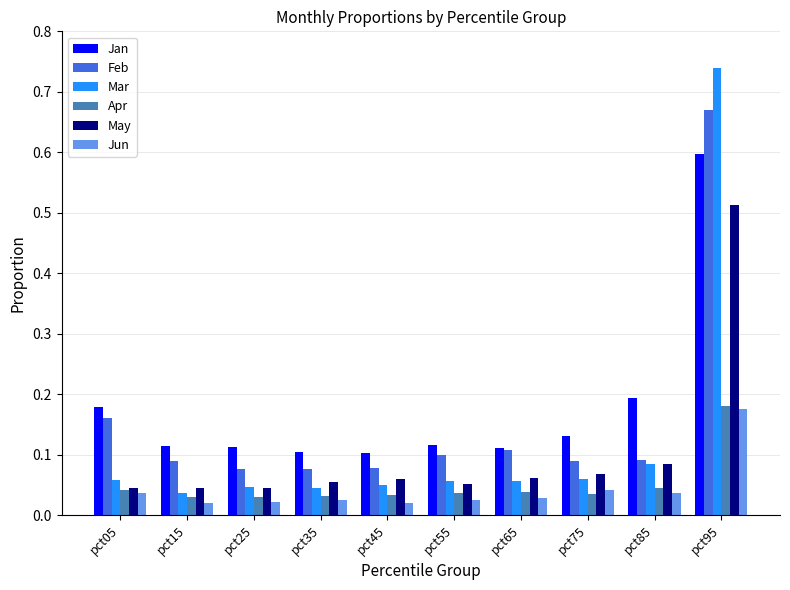

How many series are shown in this chart?

6